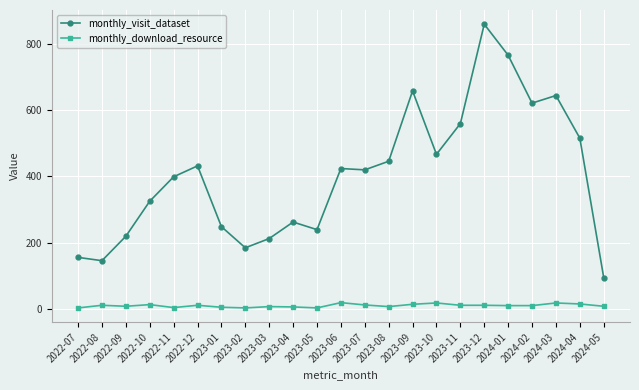

How many data points in monthly_visit_dataset are less than 420?

11